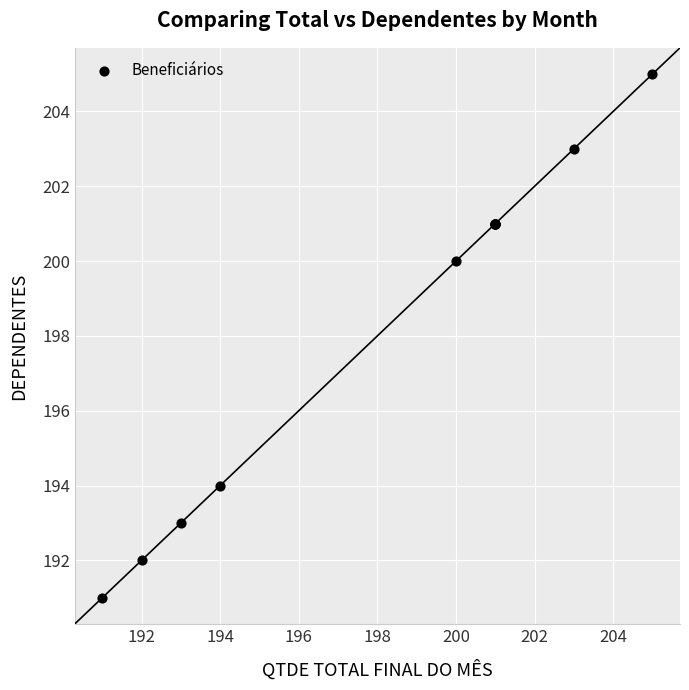

What Y value in the scatter plot is closest to 198?

200